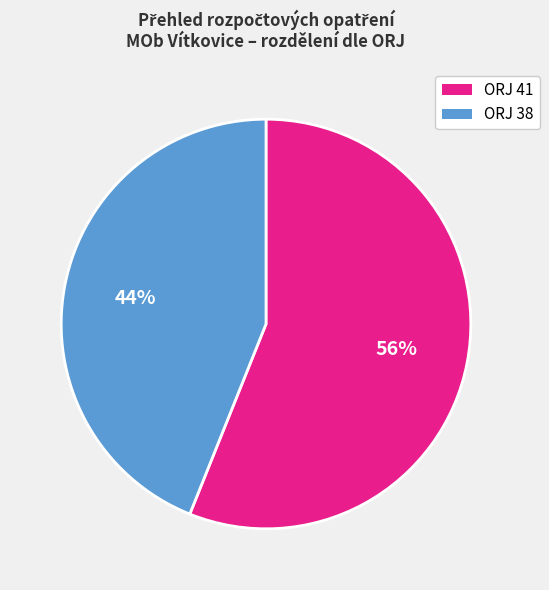

To the nearest percent, what is the average slice percentage?

50%